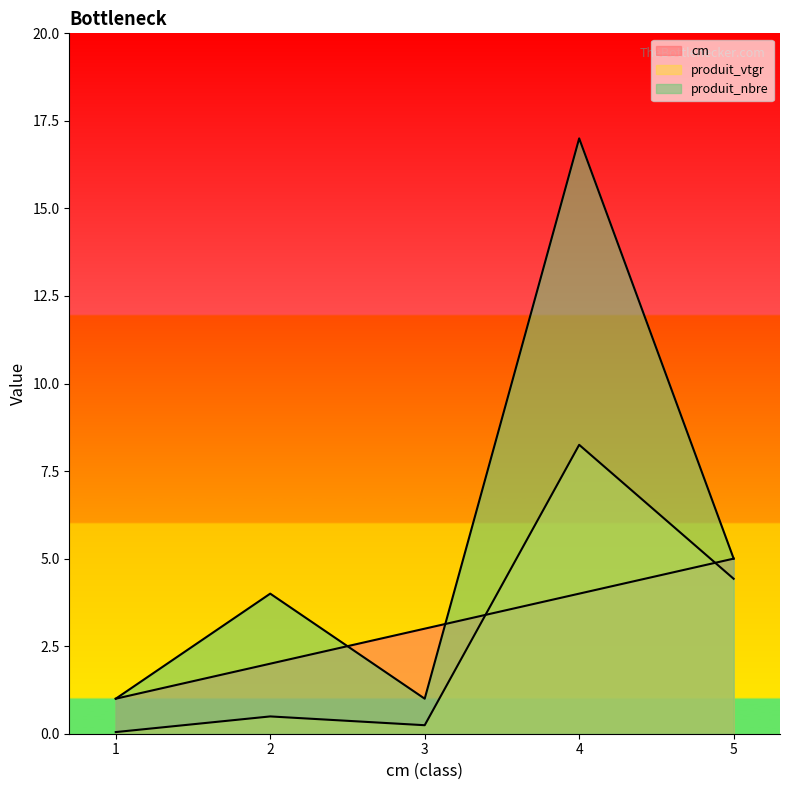

At how many categories does at least one series exceed 15?

1